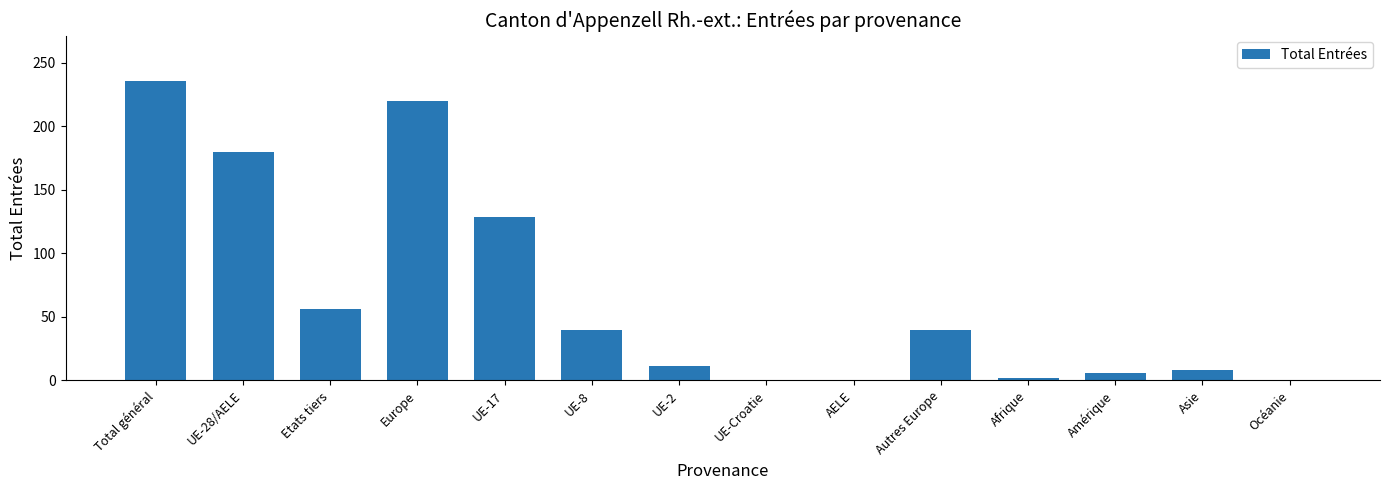

Are the bars grouped side by side (vs. stacked)?

No